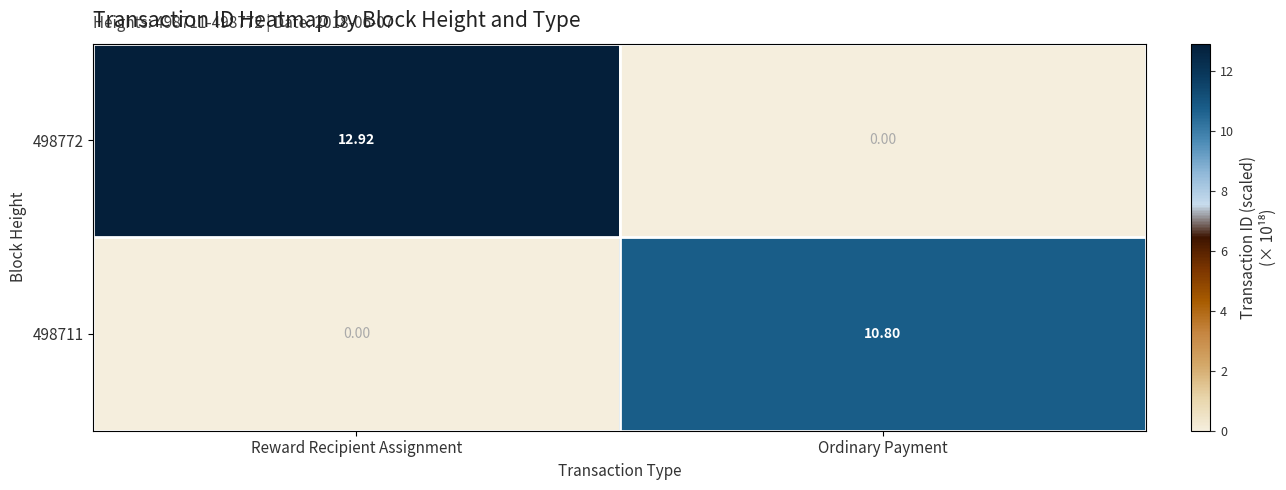

Which series has the largest range (max minus min)?

498772